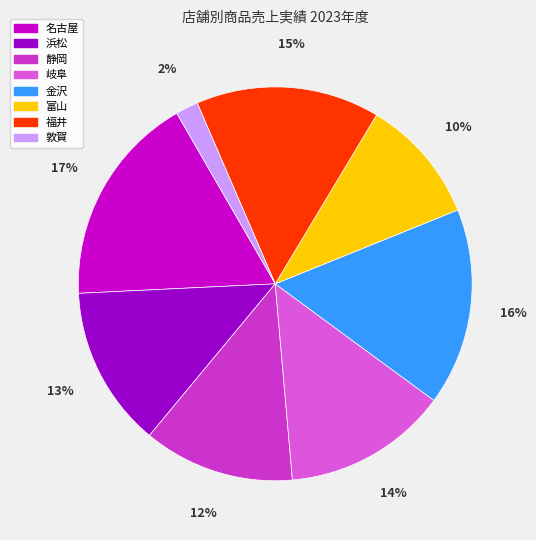

To the nearest percent, what is the difference between the 富山 and 静岡 slice percentages?

2%